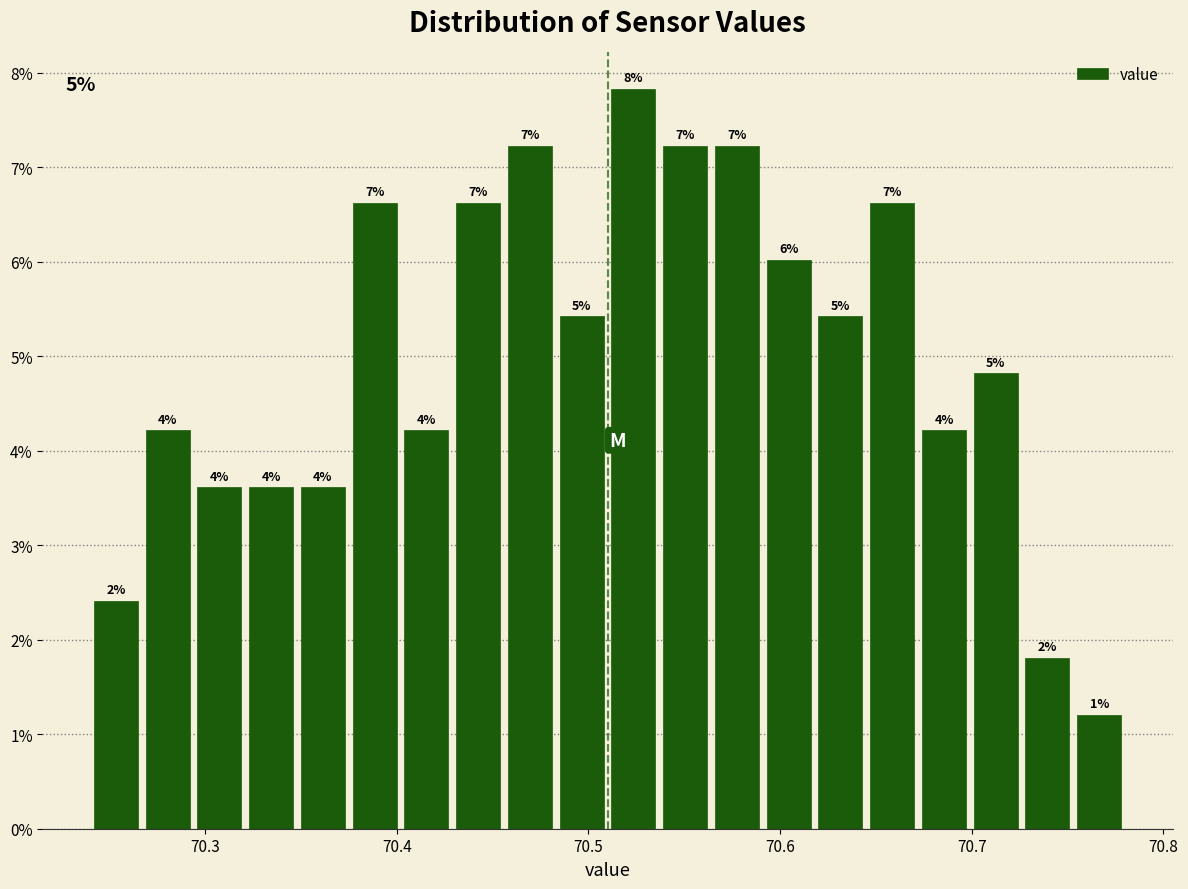

Around what value on the x-axis is the tallest bar? Give the approximate position of its centre, as read against the axis.

70.52